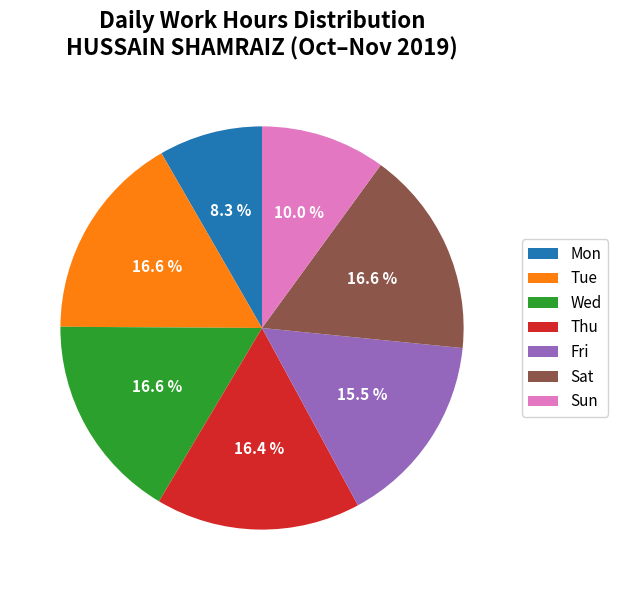

Between Mon and Wed, which is larger?

Wed